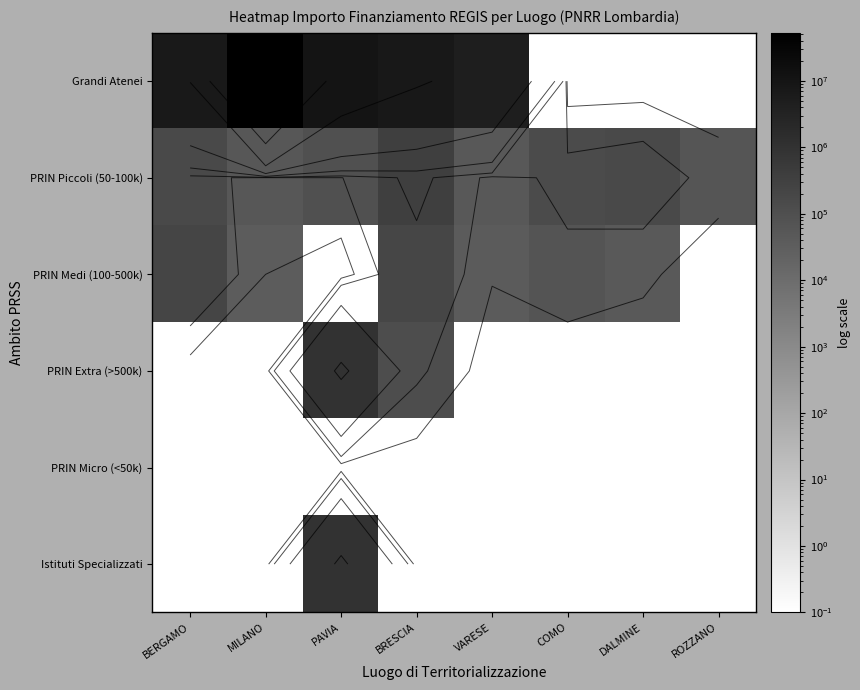

Between VARESE and COMO, which series saw the biggest shift?

Grandi Atenei